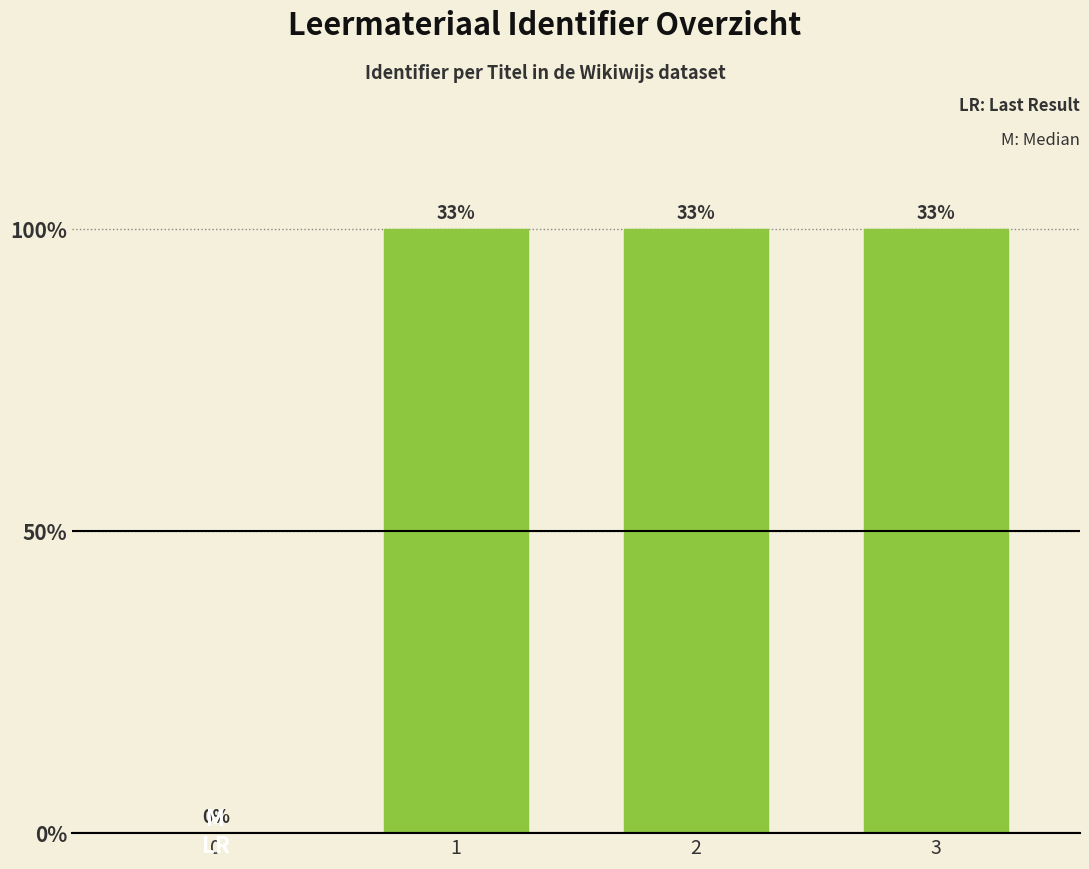

Are the bars horizontal?

No